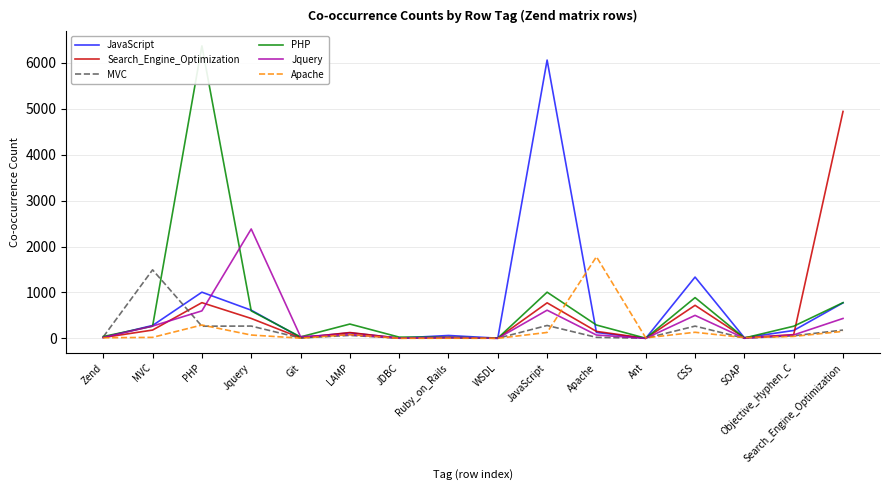

At which category does MVC reach its first local peak?

MVC